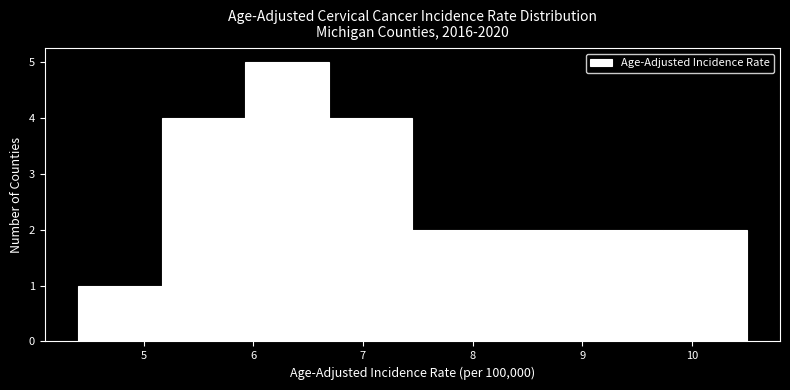

Reading left to right, list every bar in this chart as the range it spans on the x-axis followed by its height. Neither the bar edges nor the heights are printed on the chart, so give them approximately, as read against the axes.

4.4 to 5.2: 1
5.2 to 5.9: 4
5.9 to 6.7: 5
6.7 to 7.5: 4
7.5 to 8.2: 2
8.2 to 9.0: 2
9.0 to 9.7: 2
9.7 to 10.5: 2